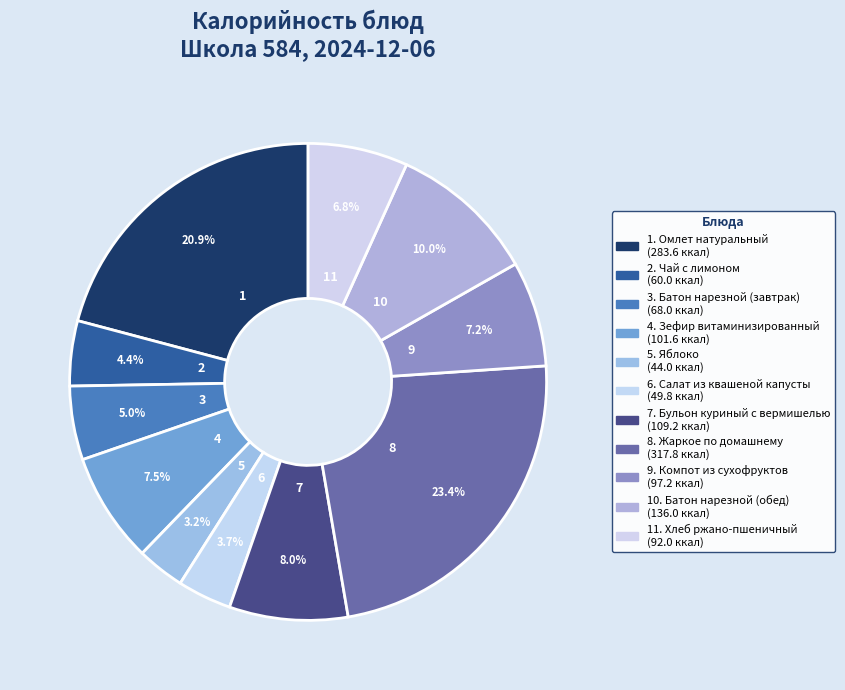

Which slice is the largest?

Жаркое по домашнему